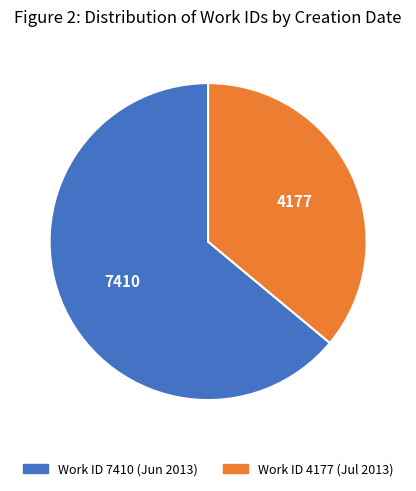

Is there a majority slice in this chart?

Yes